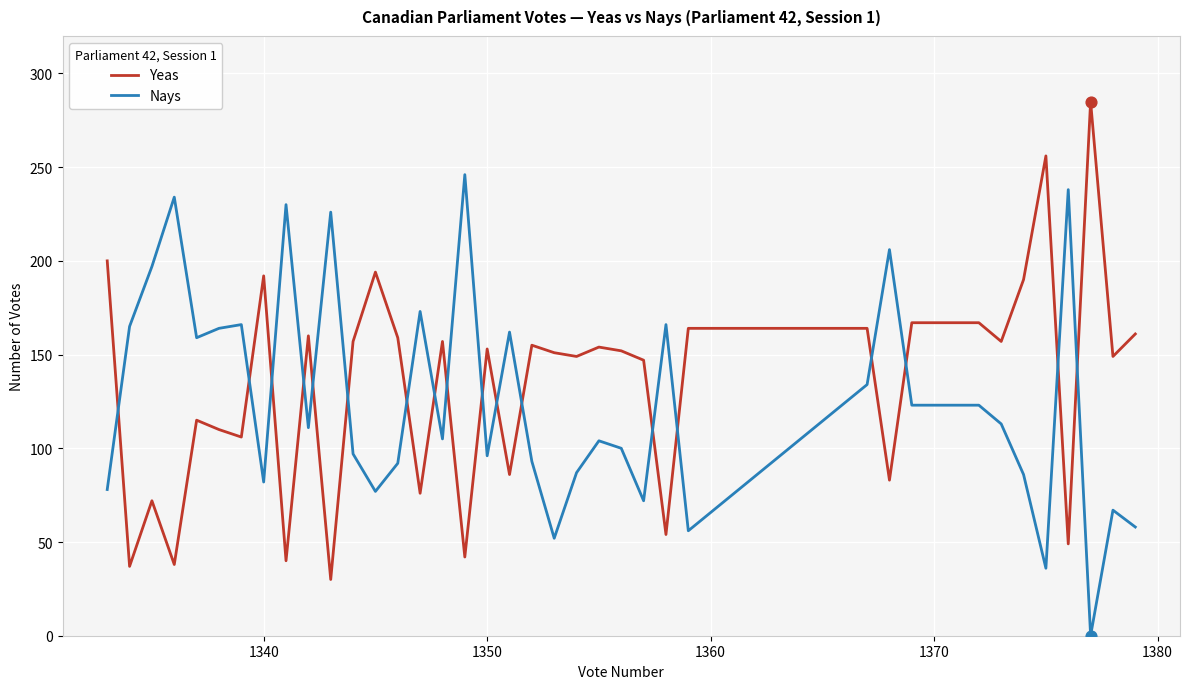

True or false: Nays and Yeas intersect in this chart.

True